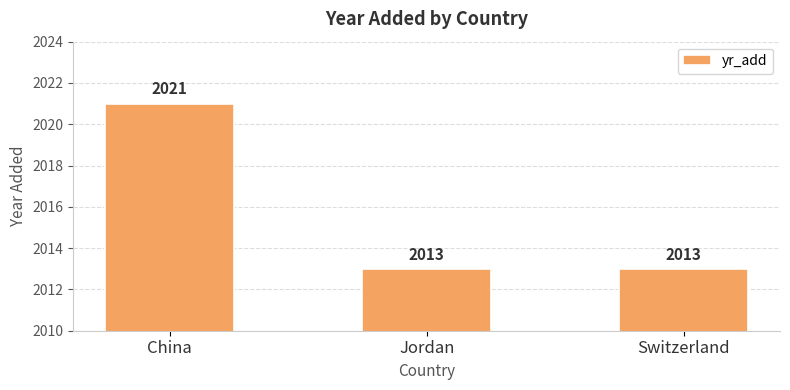

Reading right to left, extract all data points from this chart.

Switzerland=2013	Jordan=2013	China=2021